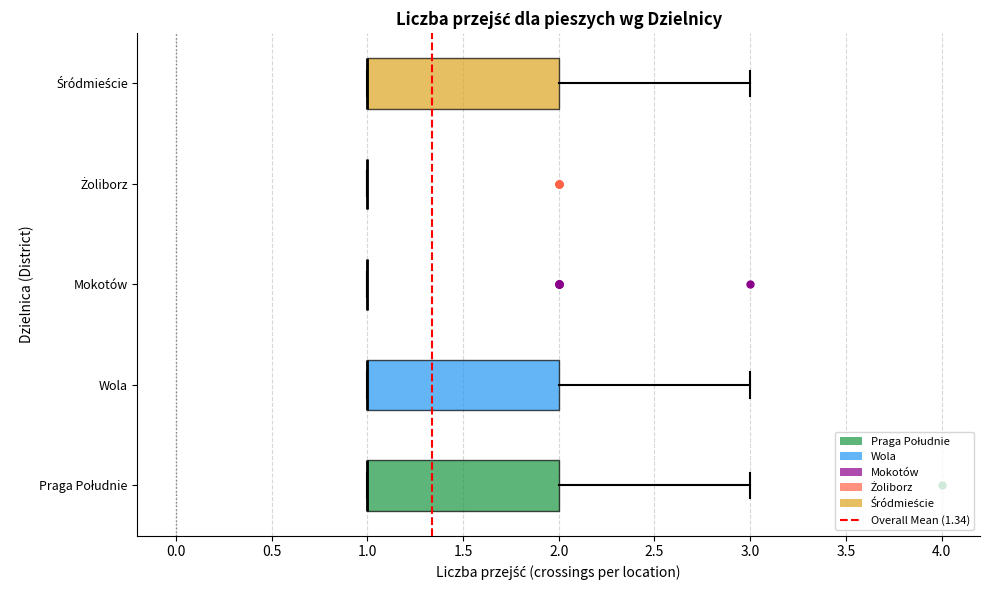

Reading bottom to top, transcribe this box plot: for each box, give where its median line is, the range the box spans, and where its two whiskers end, as read against the x-axis. The values are not printed on the chart, so give them approximately, as read against the axis.

Praga Południe: median 1 (drawn on the box's left edge), box 1 to 2, whiskers 1 to 3
Wola: median 1 (drawn on the box's left edge), box 1 to 2, whiskers 1 to 3
Mokotów: box collapsed to a line at 1, whiskers 1 to 1
Żoliborz: box collapsed to a line at 1, whiskers 1 to 1
Śródmieście: median 1 (drawn on the box's left edge), box 1 to 2, whiskers 1 to 3